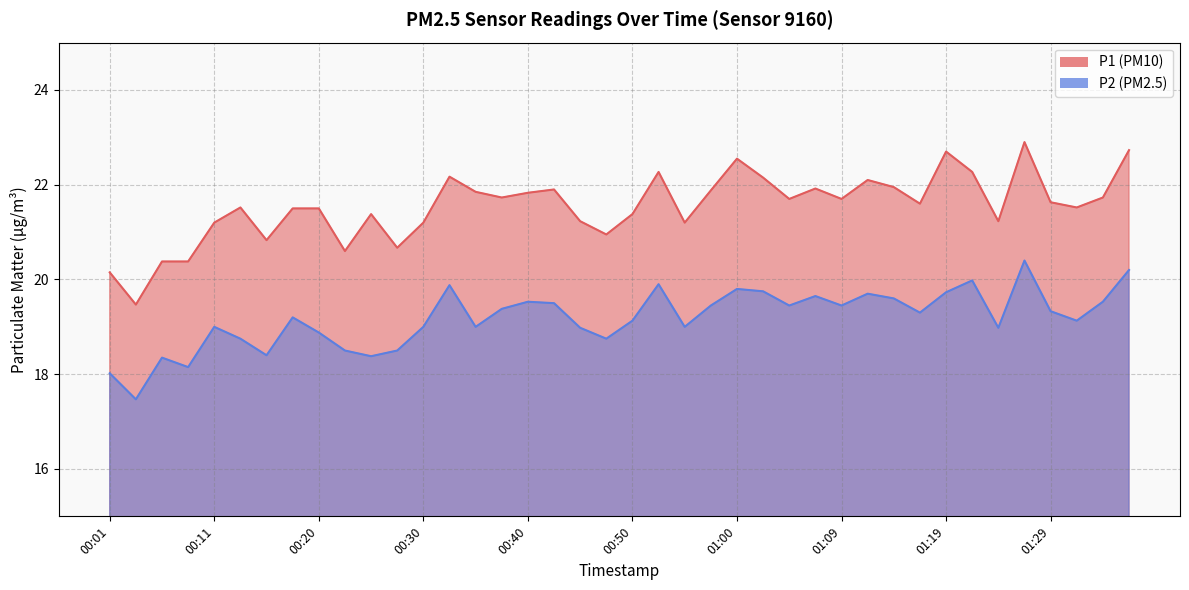

What is the sum of all P2 values?

767.1